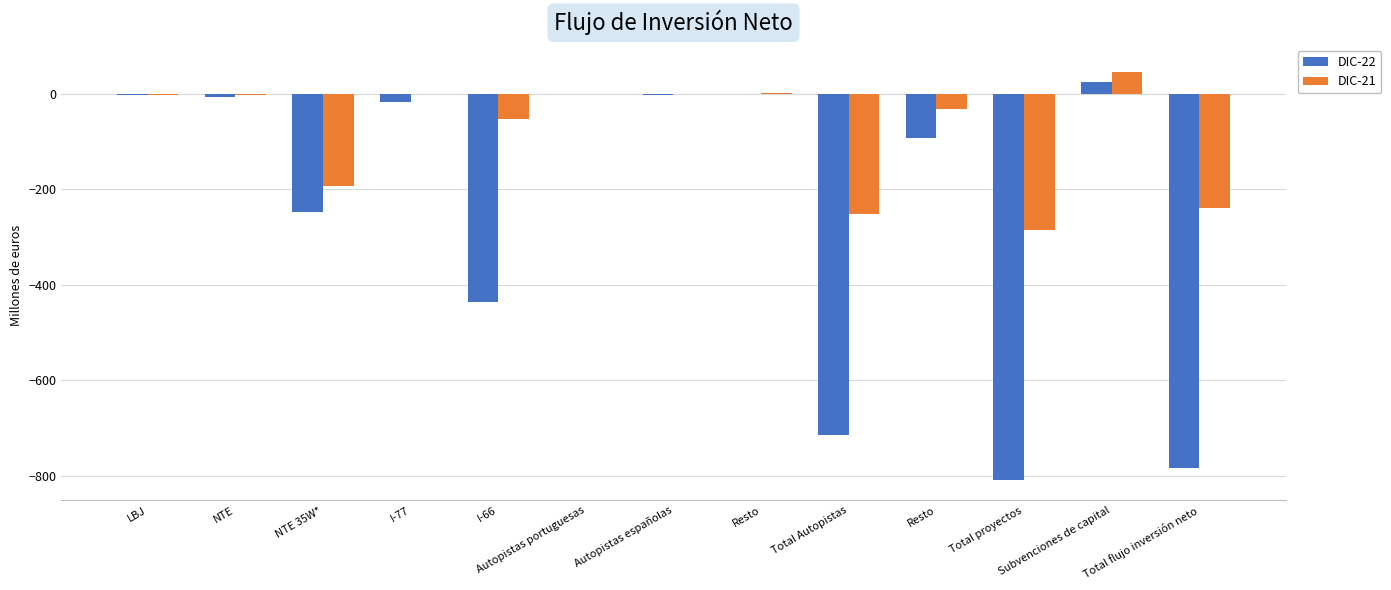

Is the value of DIC-22 at Total Autopistas greater than the value of DIC-21 at NTE?

No